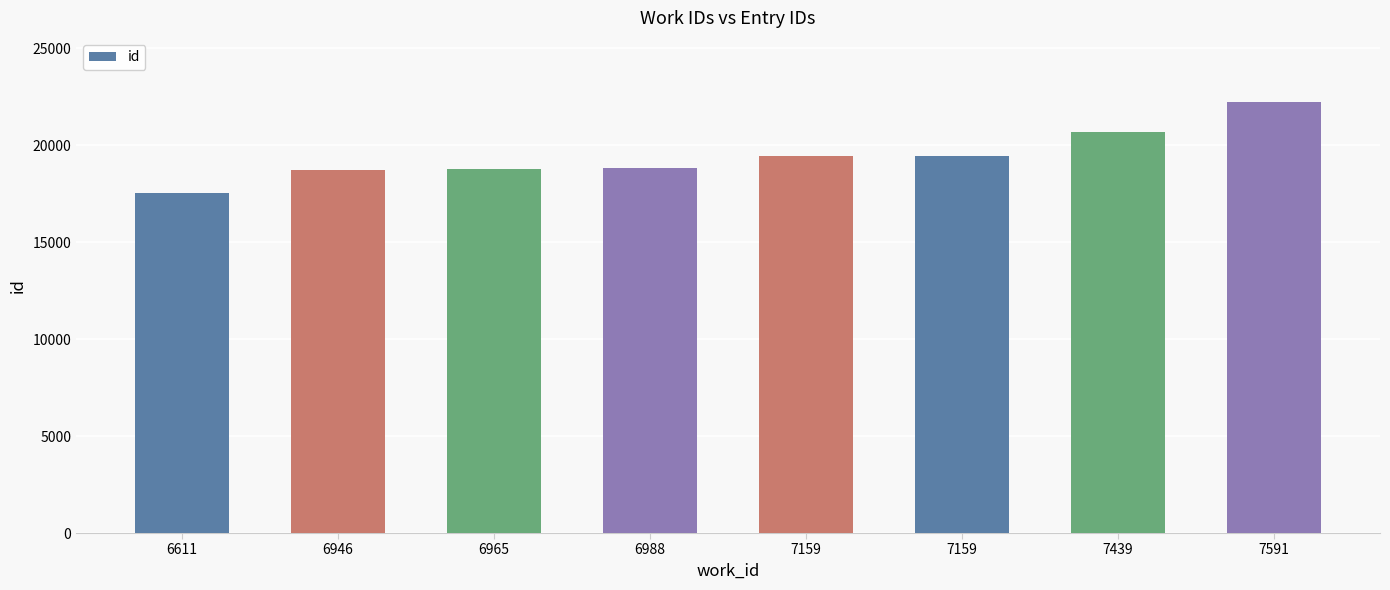

Does the chart contain any negative values?

No